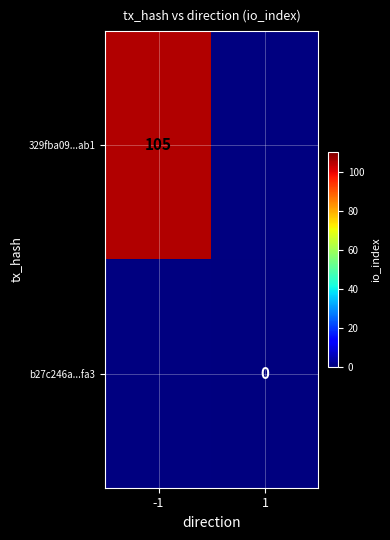

Is it true that 329fba09...ab1 equals 105 at -1?

True